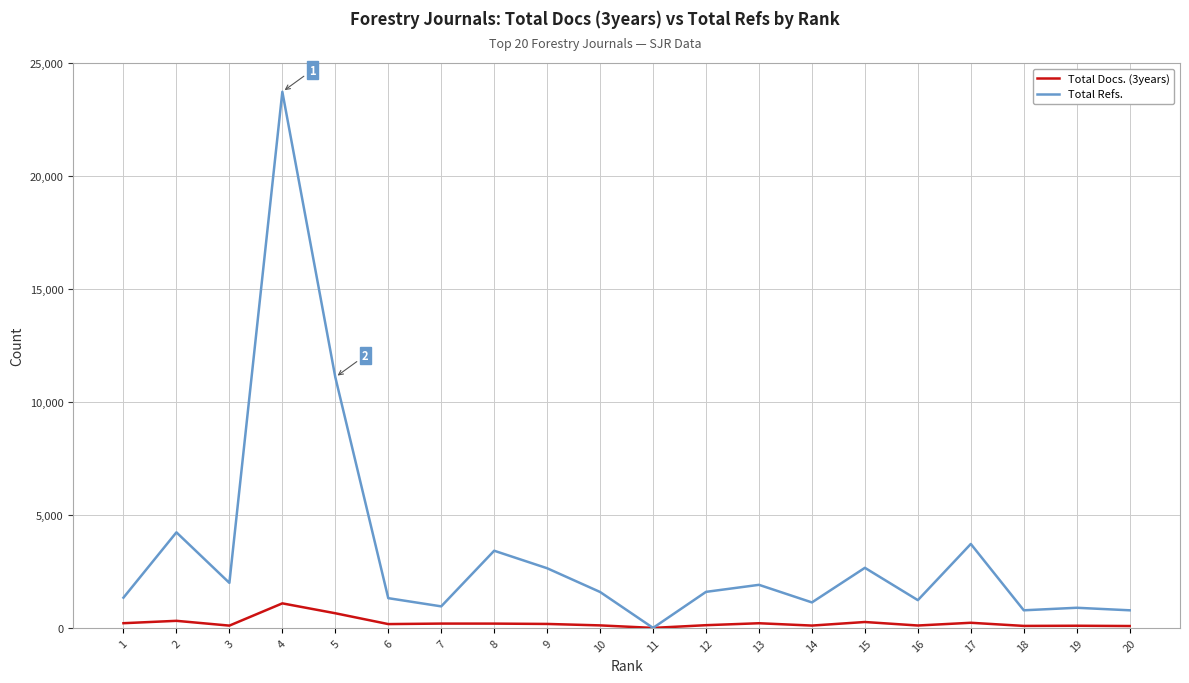

What is the highest value of the Total Refs. series?

23726